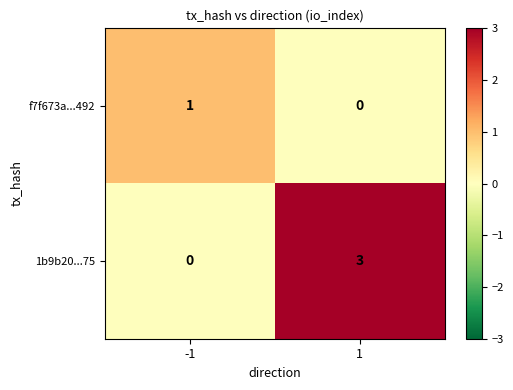

What is the greatest value displayed?

3